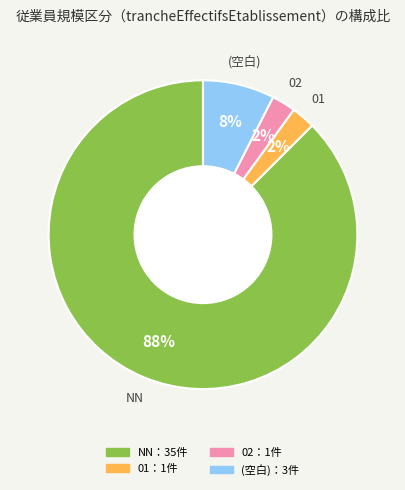

To the nearest percent, what is the average slice percentage?

25%